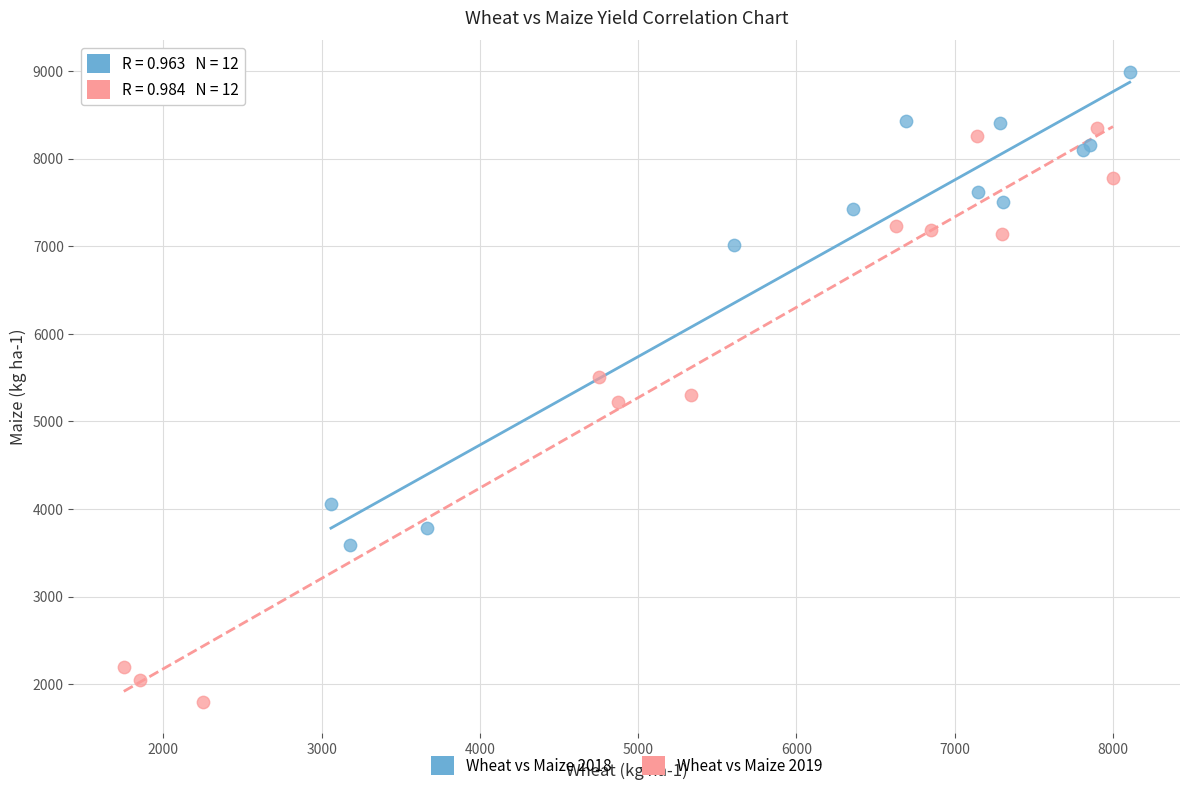

Which series reaches the maximum Y coordinate?

Wheat vs Maize 2018